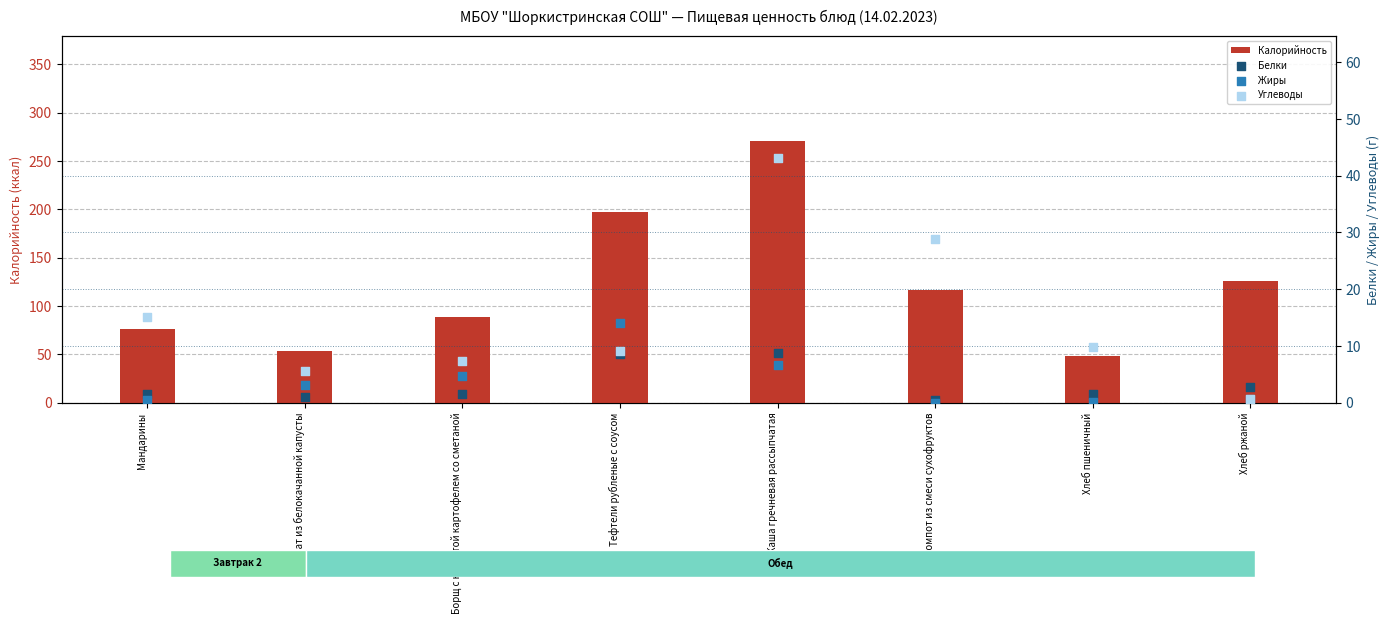

Which series reaches the minimum Y coordinate?

Жиры